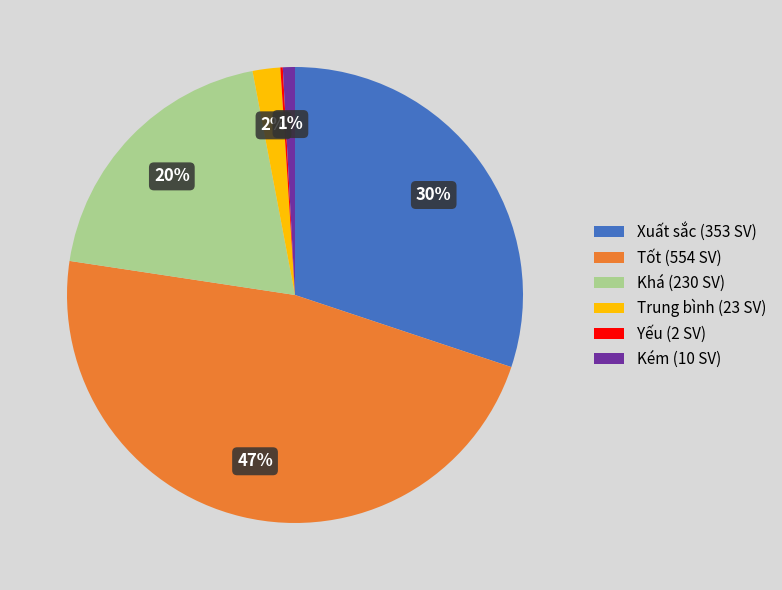

Is it true that Xuất sắc (353 SV) is 30% of the pie?

True